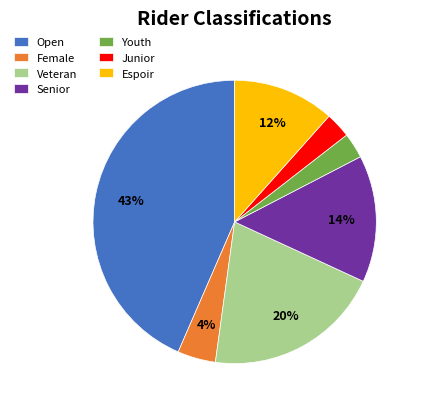

To the nearest percent, what is the difference between the Female and Junior slice percentages?

1%